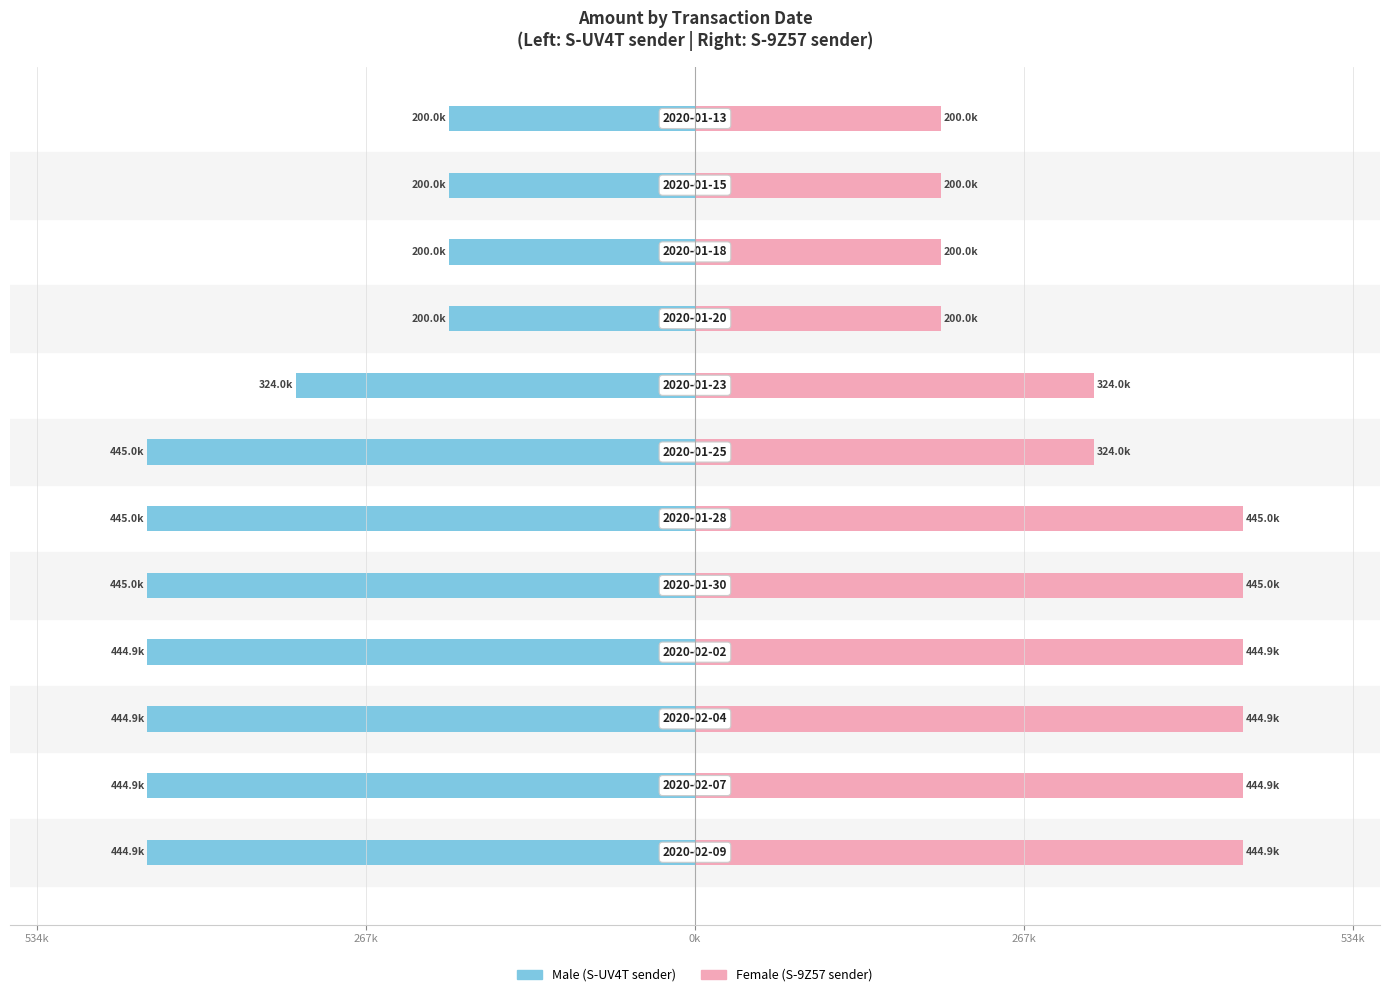

What is the difference between the maximum and minimum values in the Male series?

244987.7